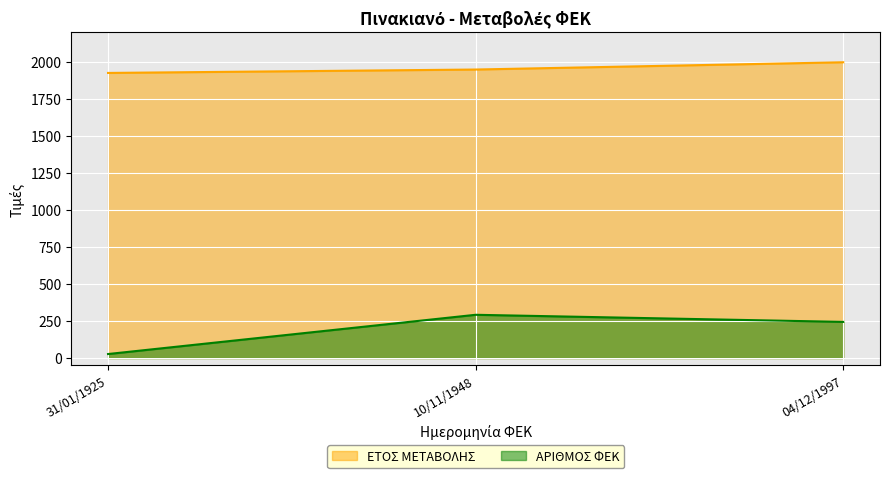

Which series has the widest spread of values?

ΑΡΙΘΜΟΣ ΦΕΚ